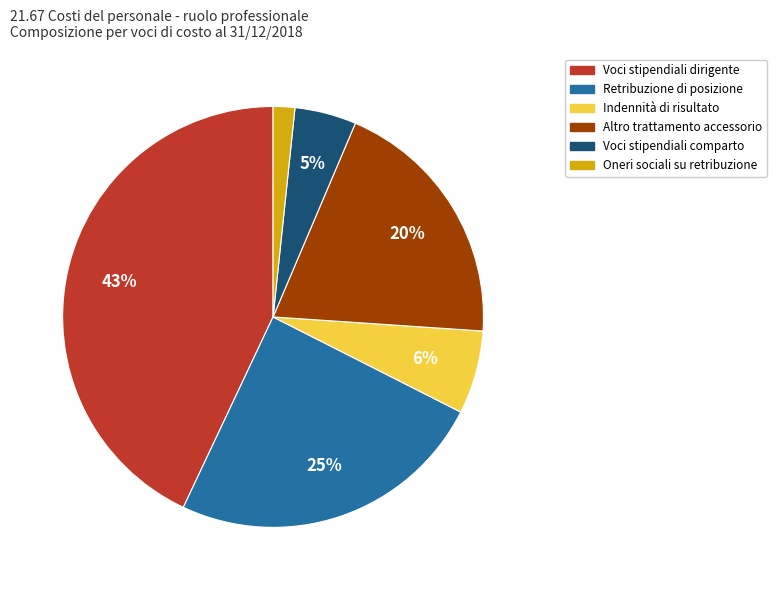

Is there a majority slice in this chart?

No